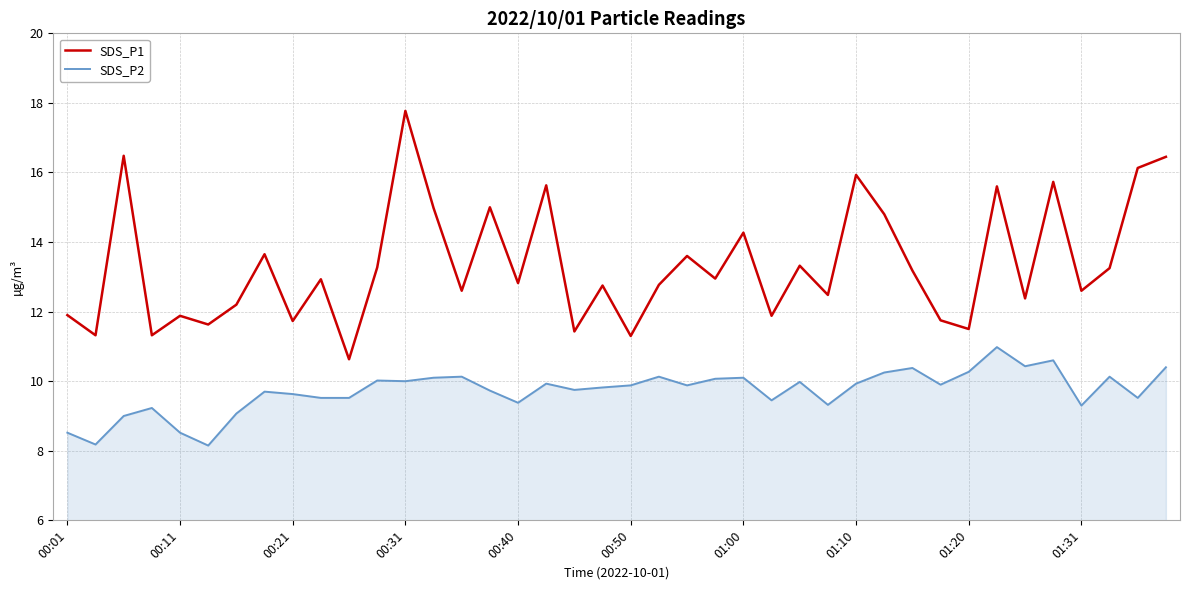

In SDS_P1, how many points are higher than both neighbors (excluding endpoints)?

14